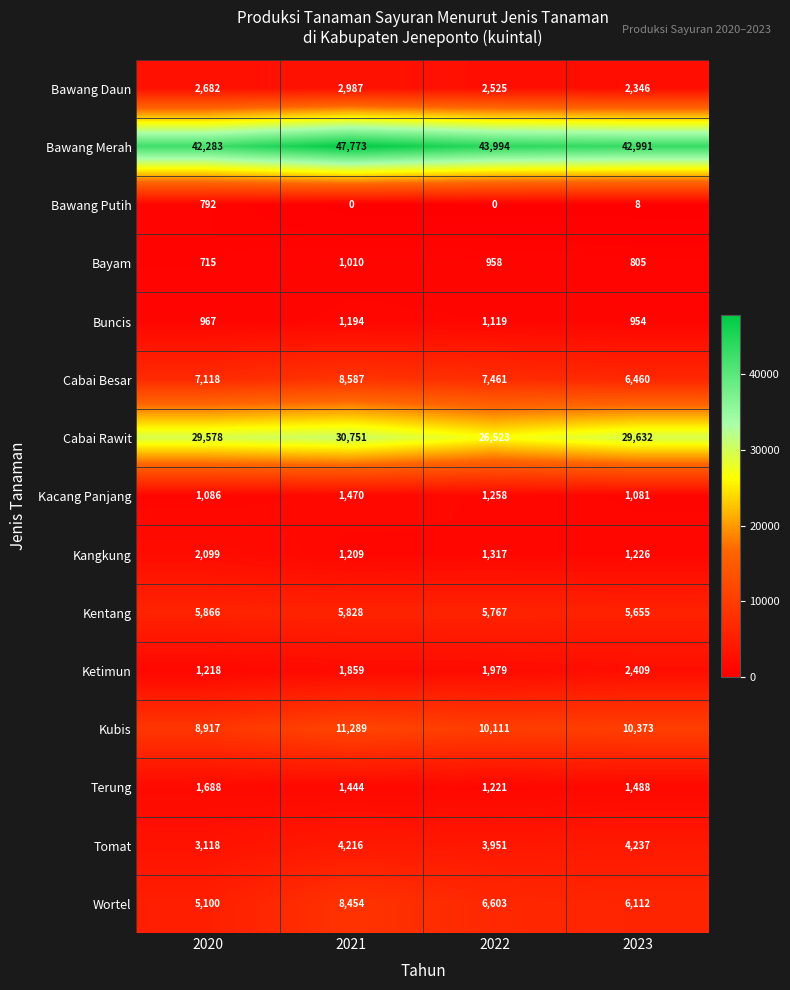

Where is Cabai Besar nearest to the value 7523?

2022